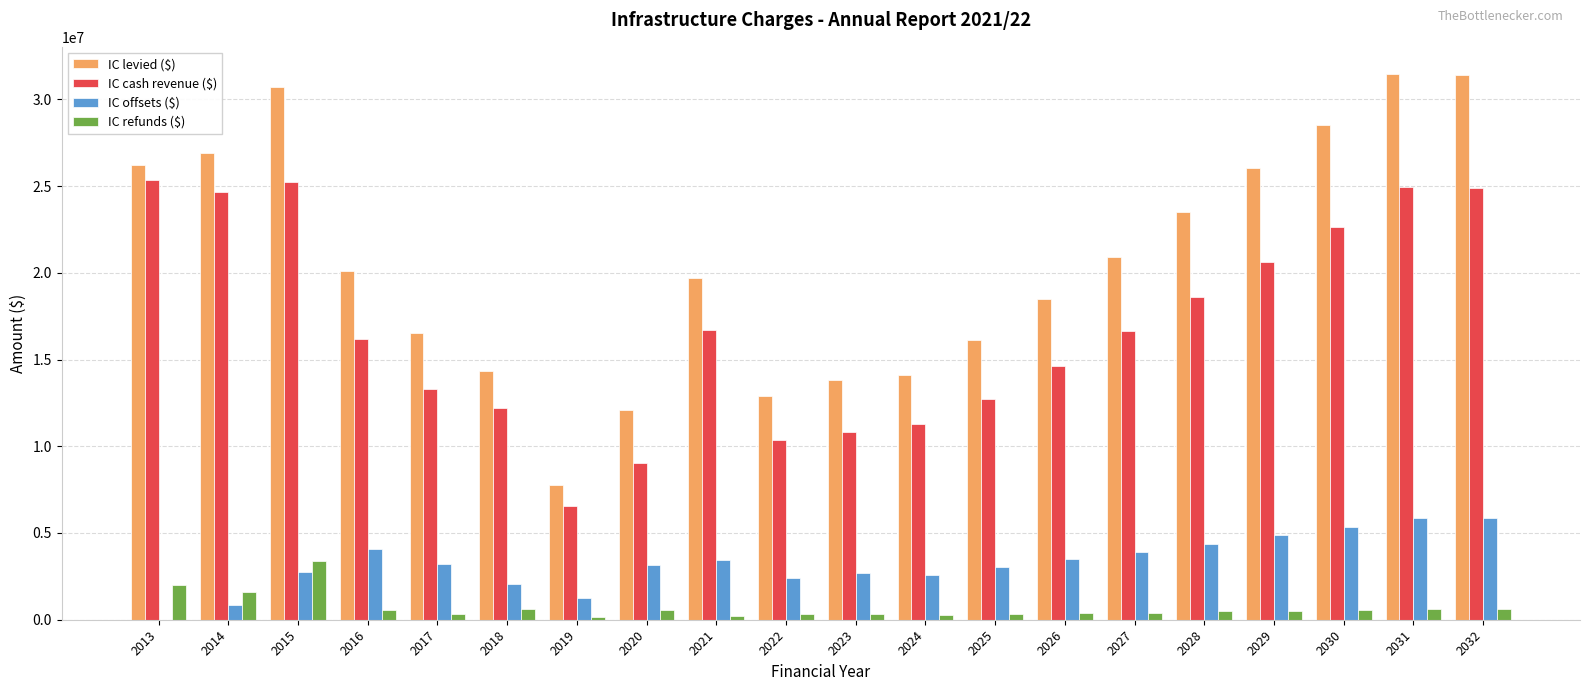

How many groups of bars are there?

20